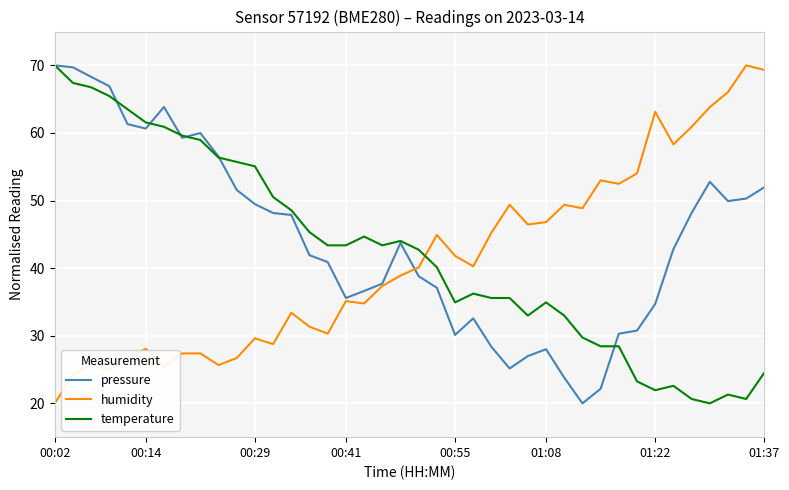

What is the average value of the temperature series?

42.3